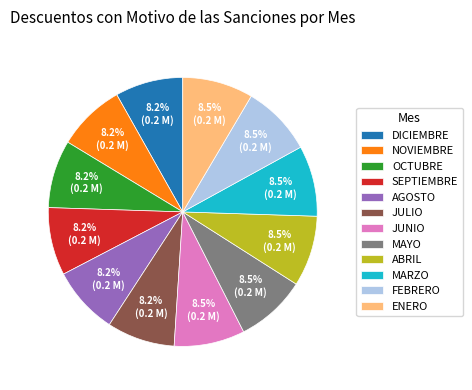

Approximately how many times larger is the value at ABRIL compared to OCTUBRE?

1.0